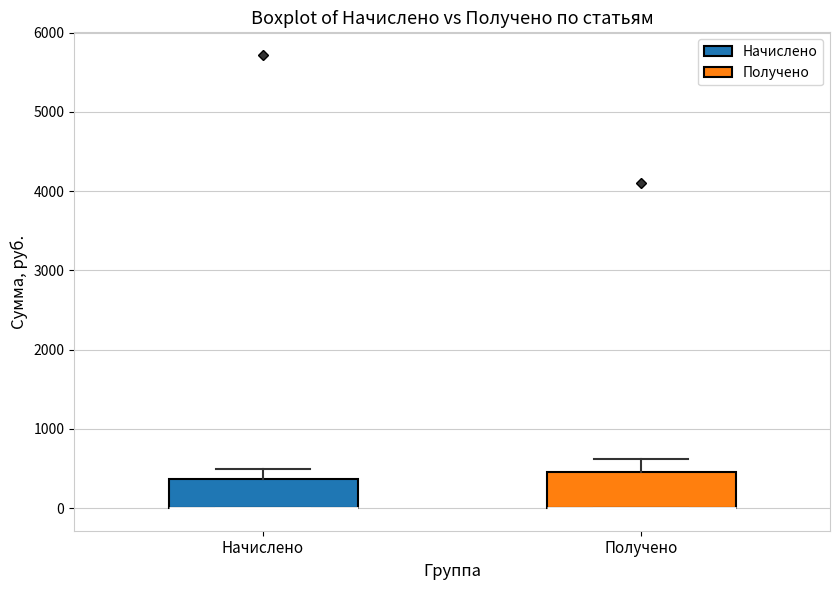

Where does the upper whisker of the box for Получено end on the y-axis? The values are not printed on the chart, so give them approximately, as read against the axis.

600